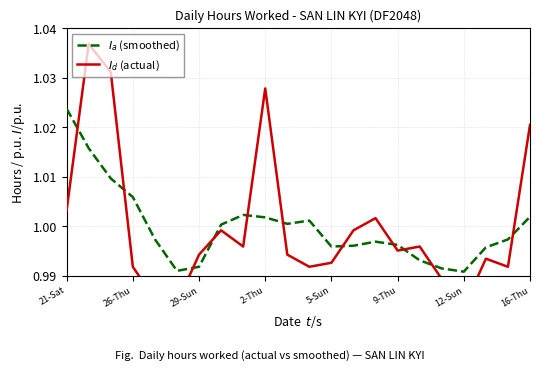

Which series changed the most between 5-Sun and 16?

$I_d$ (actual)